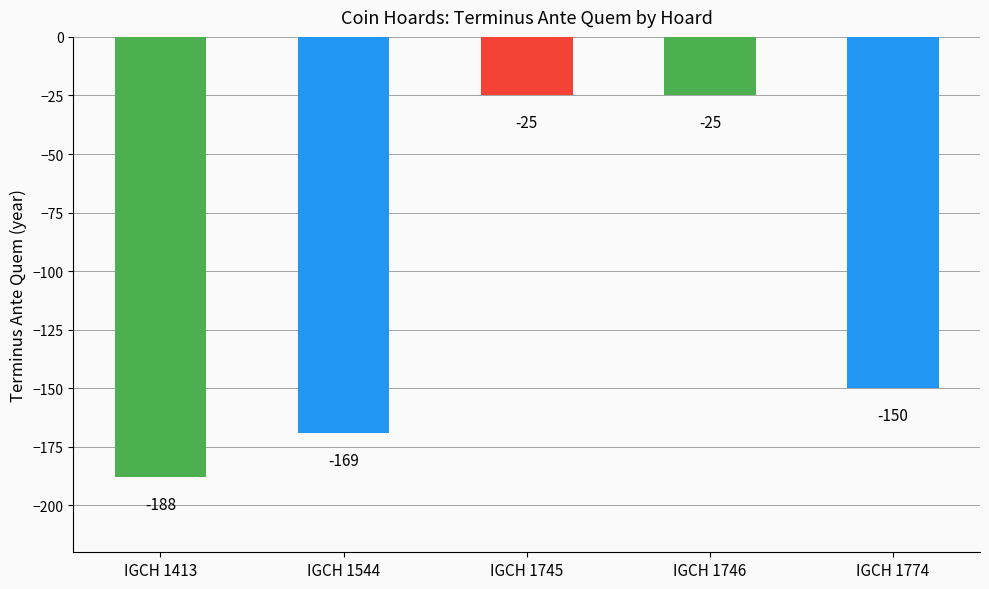

Reading right to left, what are all the values shown in this chart?

IGCH 1774=-150	IGCH 1746=-25	IGCH 1745=-25	IGCH 1544=-169	IGCH 1413=-188